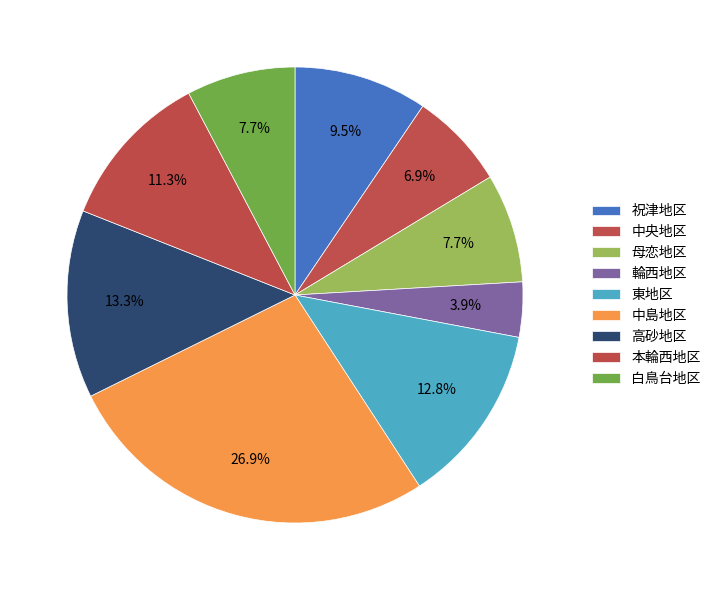

True or false: 高砂地区 accounts for 13% of the total.

True